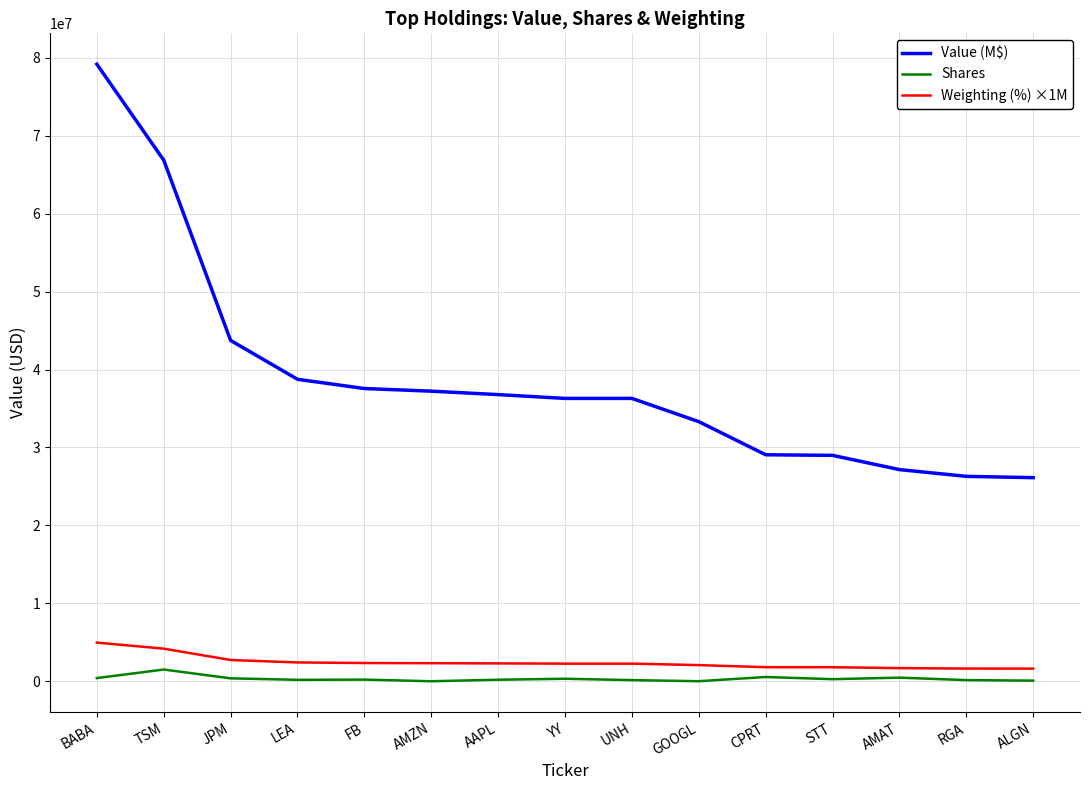

What is the difference between the maximum and minimum values in the Value (M$) series?

53020000